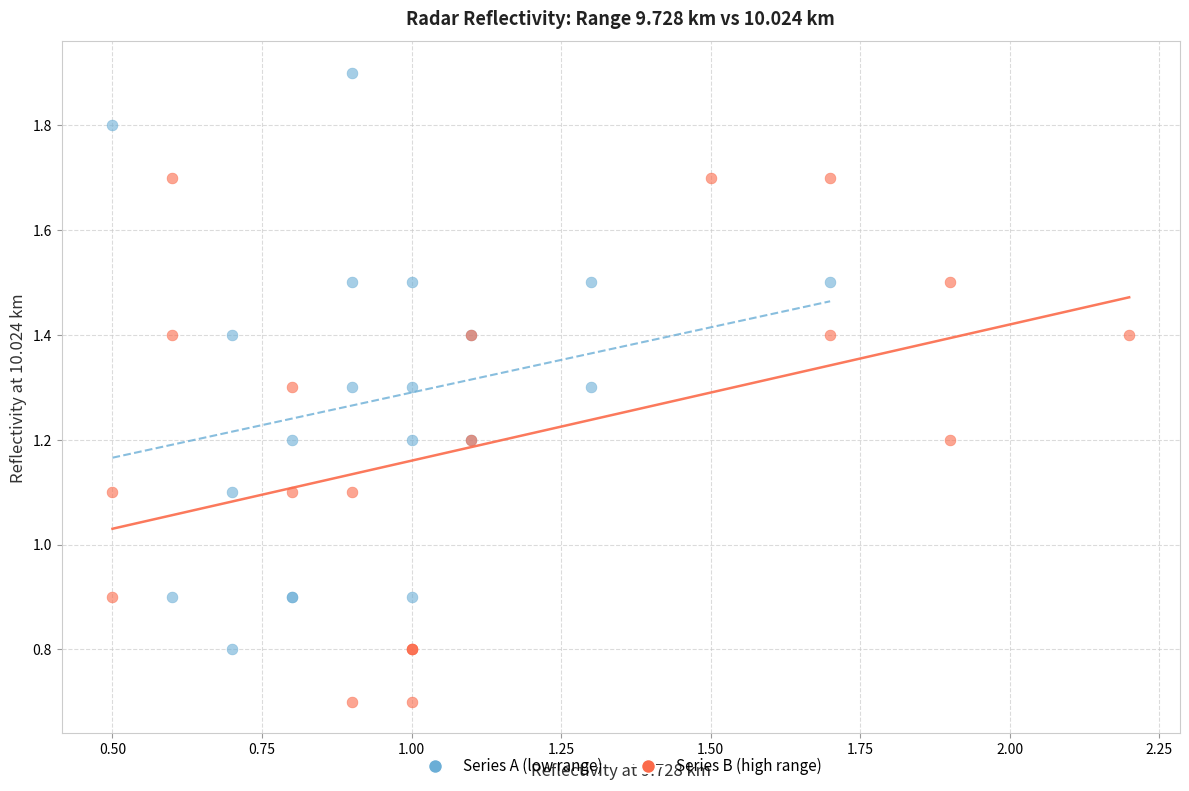

Which series has the largest Y range (max minus min)?

Series A (low range)